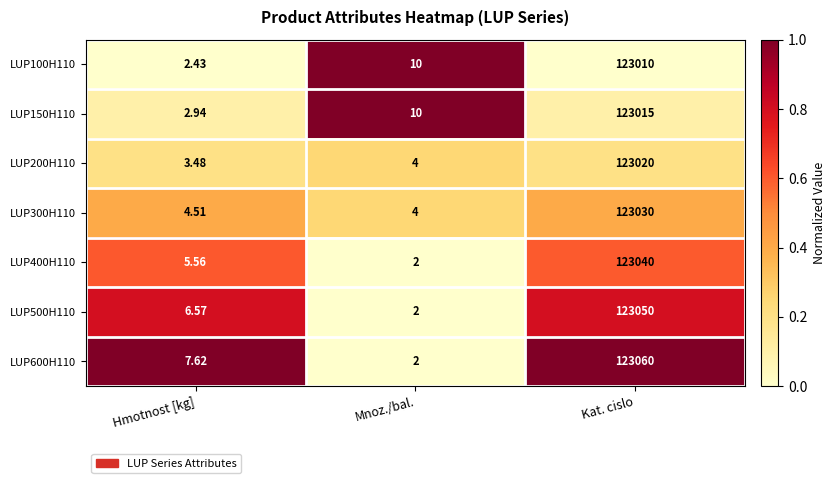

At which label is LUP500H110 closest to 61526?

Hmotnost [kg]